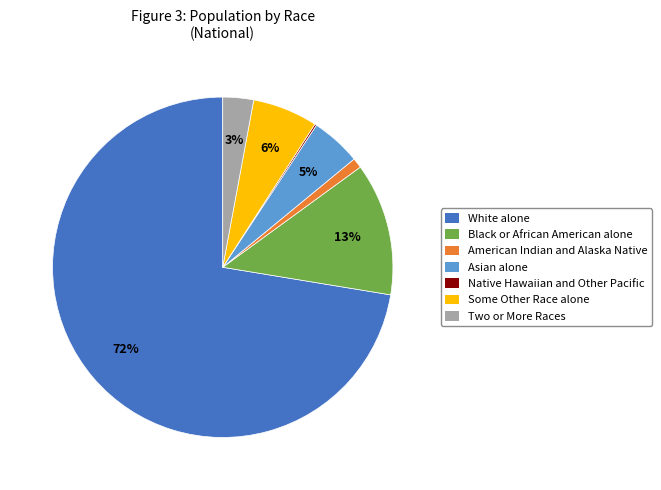

True or false: Some Other Race alone accounts for 6% of the total.

True